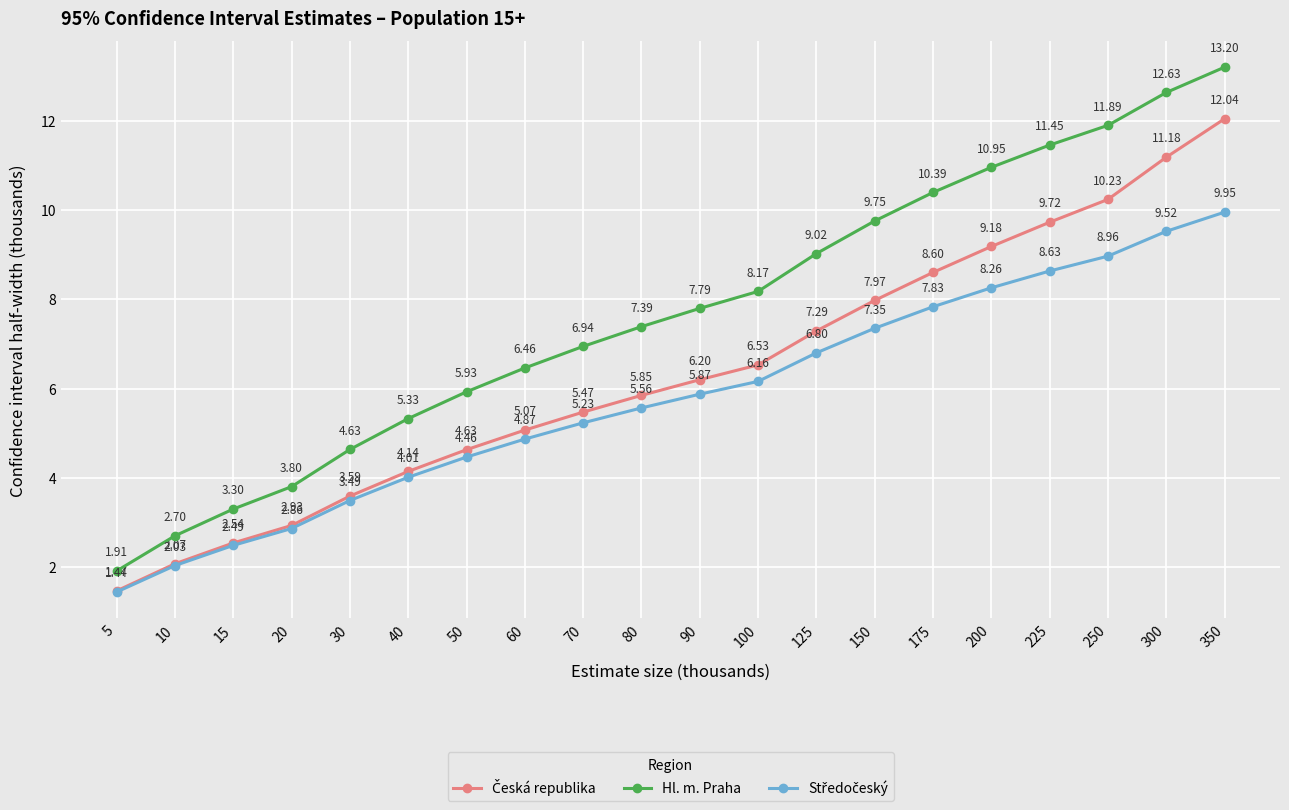

How many lines are shown in the chart?

3